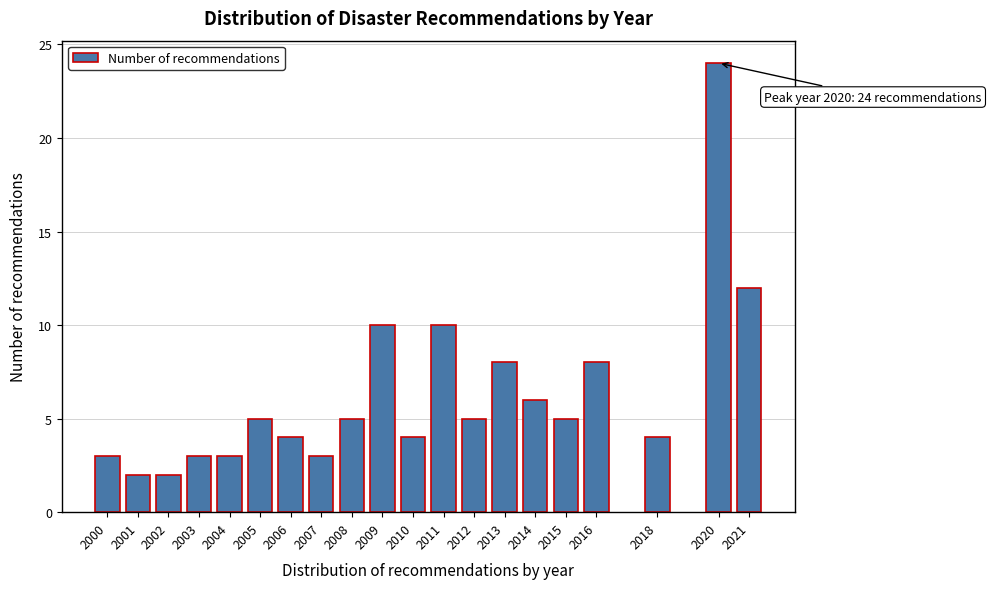

Reading left to right, list all the values displayed in this chart.

3	2	2	3	3	5	4	3	5	10	4	10	5	8	6	5	8	4	24	12